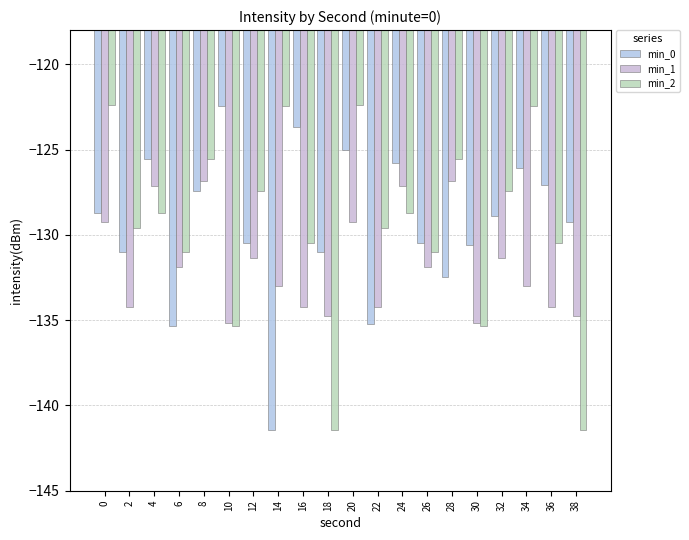

How many data points in min_0 are less than -128?

12